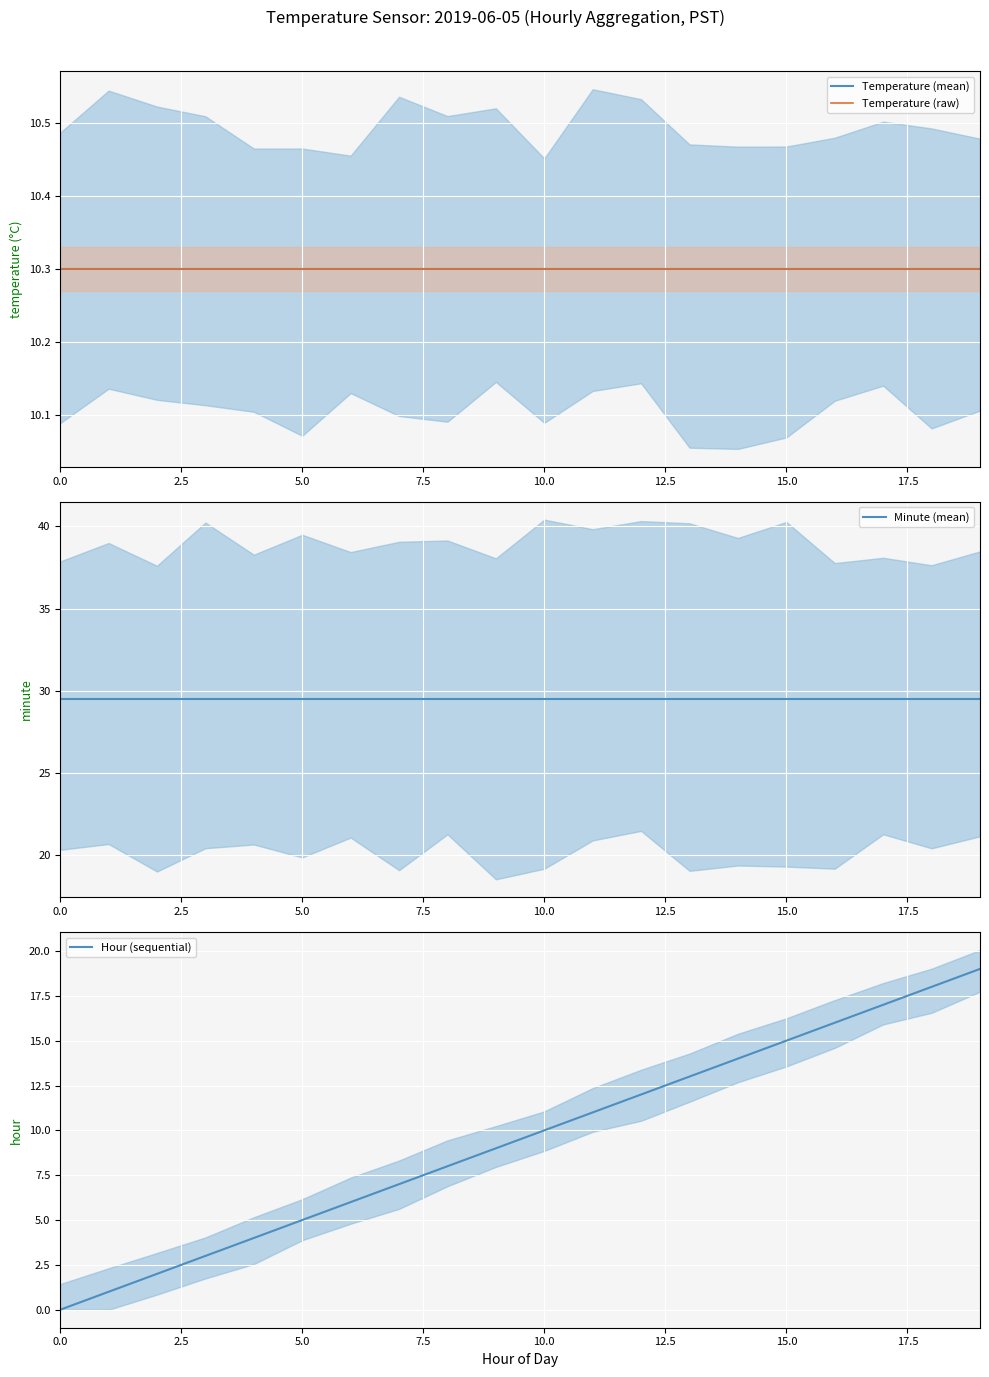

What is the label of the 12th point from the left?

11